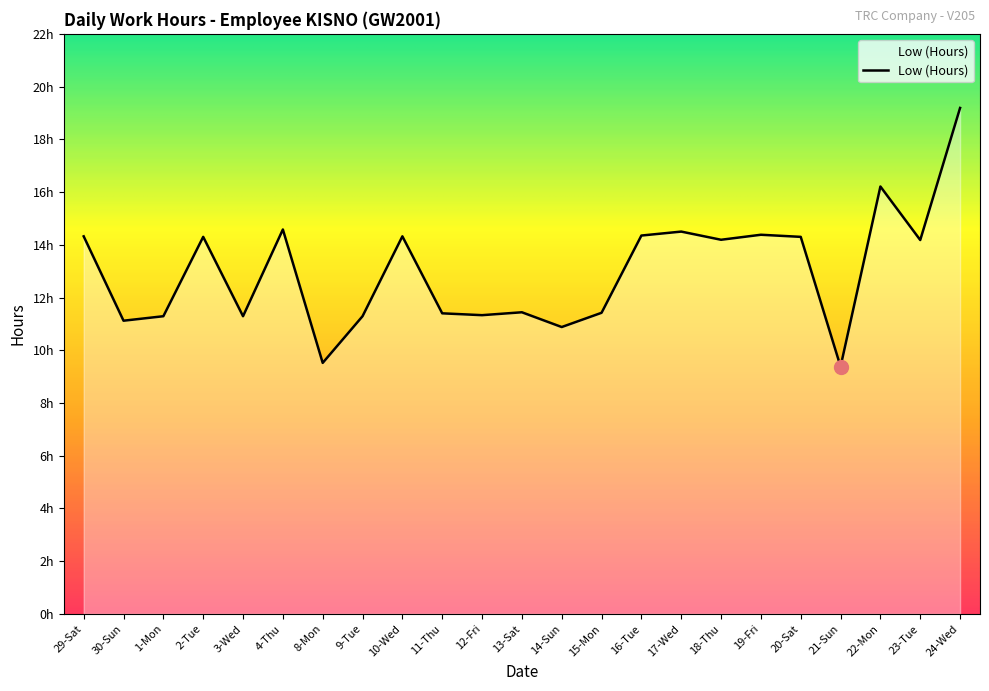

What position from the right is 9-Tue?

16